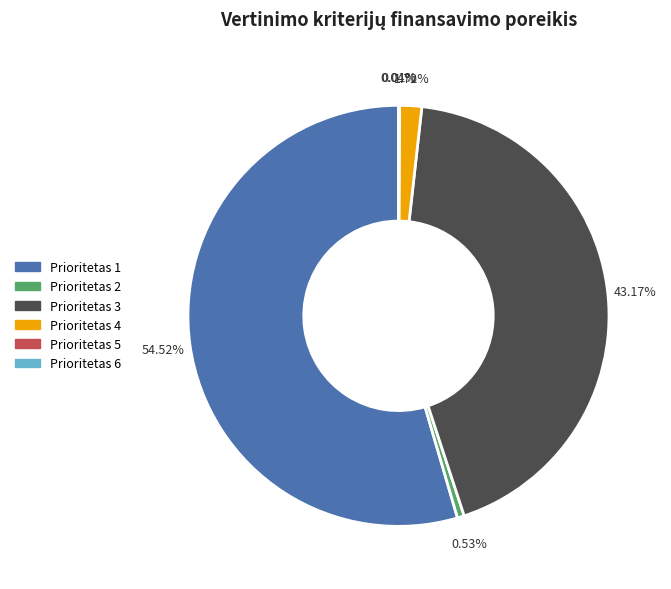

Which has a higher value, Prioritetas 4 or Prioritetas 3?

Prioritetas 3